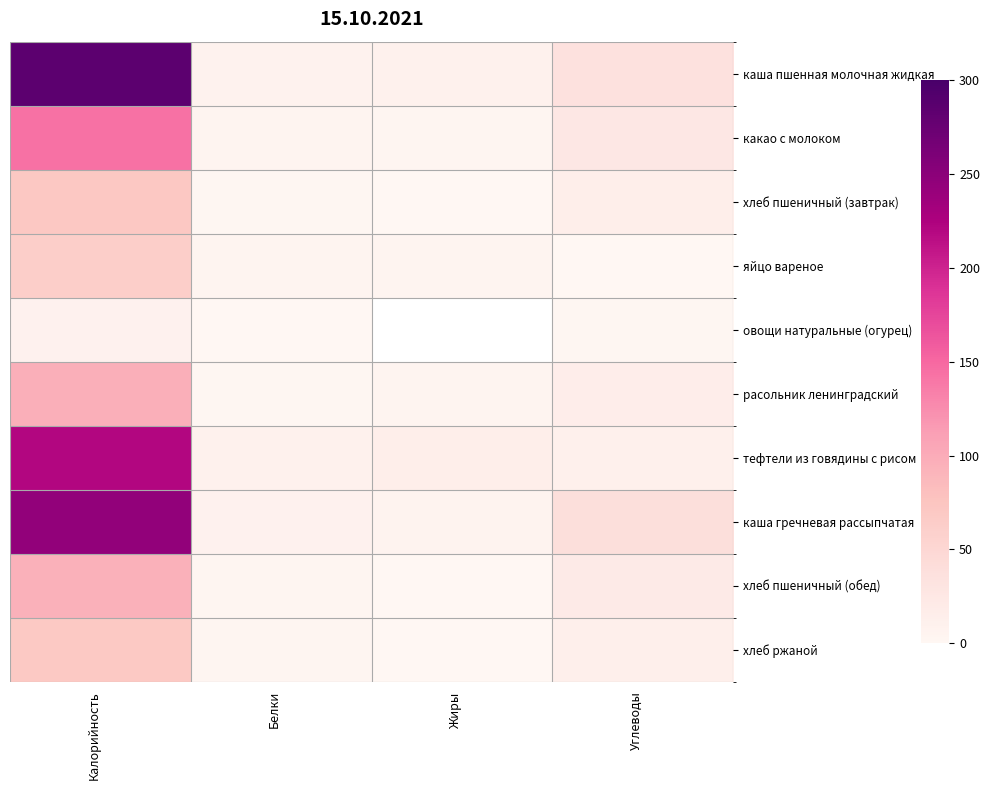

Count the number of categories in the chart.

4